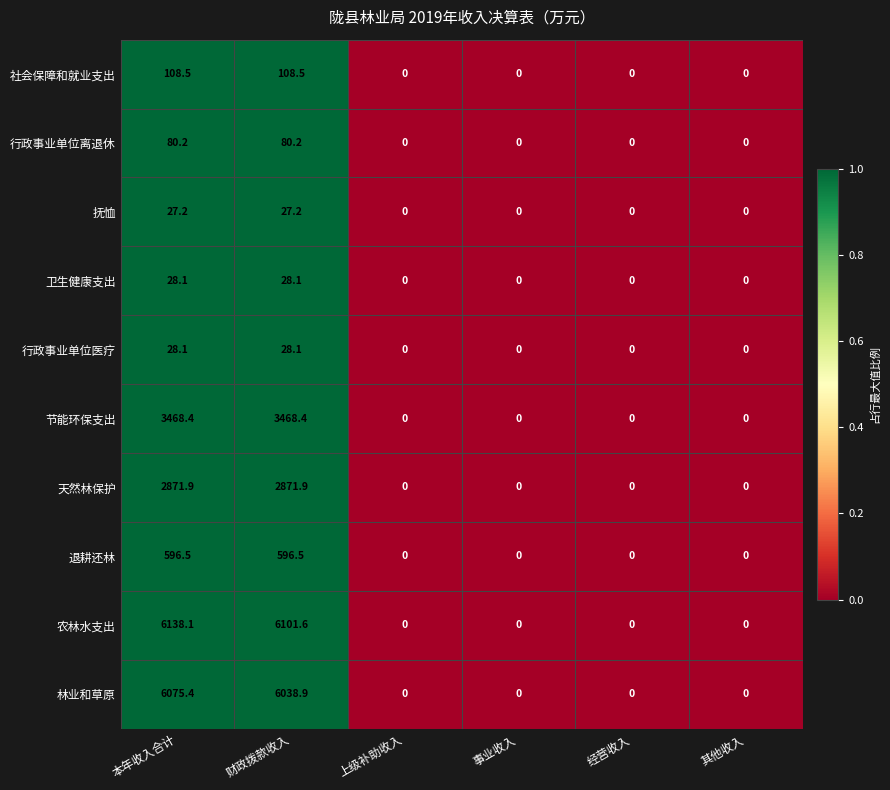

At which category is the sum across all series the highest?

本年收入合计